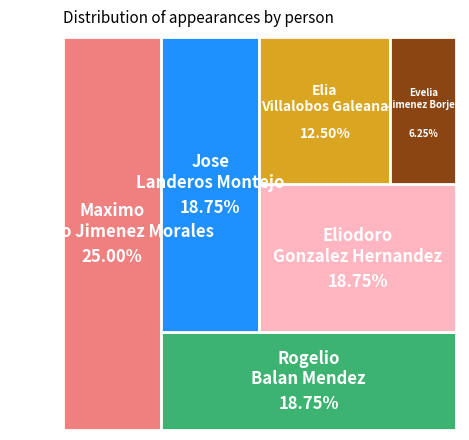

Is it true that Evelia Jimenez Borjes is 6% of the pie?

True